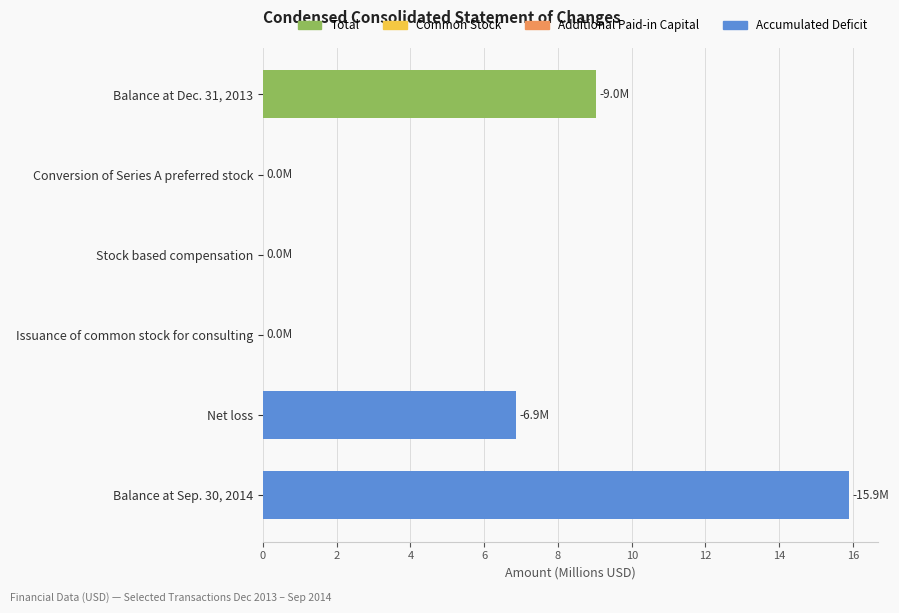

What is the greatest value displayed?

15.9